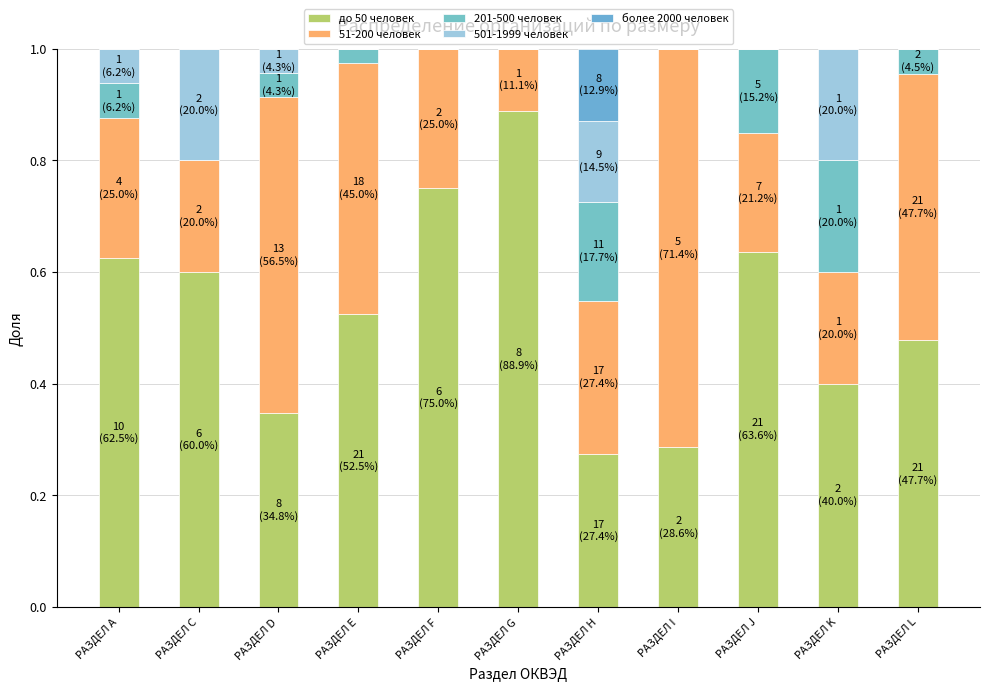

What is the difference between the maximum and minimum values in the 51-200 человек series?

0.6